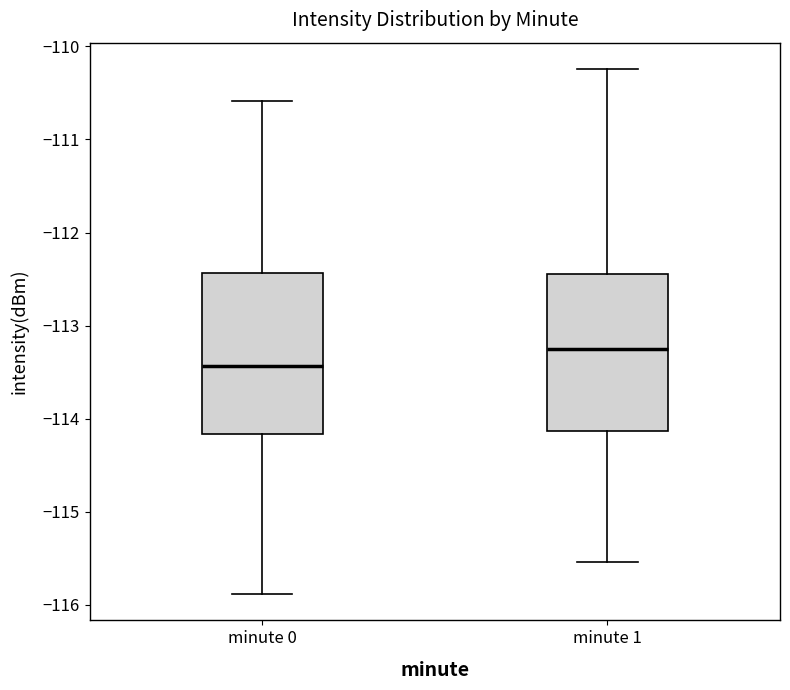

Reading left to right, transcribe this box plot: for each box, give where its median line is, the range the box spans, and where its two whiskers end, as read against the y-axis. The values are not printed on the chart, so give them approximately, as read against the axis.

minute 0: median -113.4, box -114.2 to -112.4, whiskers -115.9 to -110.6
minute 1: median -113.2, box -114.1 to -112.4, whiskers -115.5 to -110.2